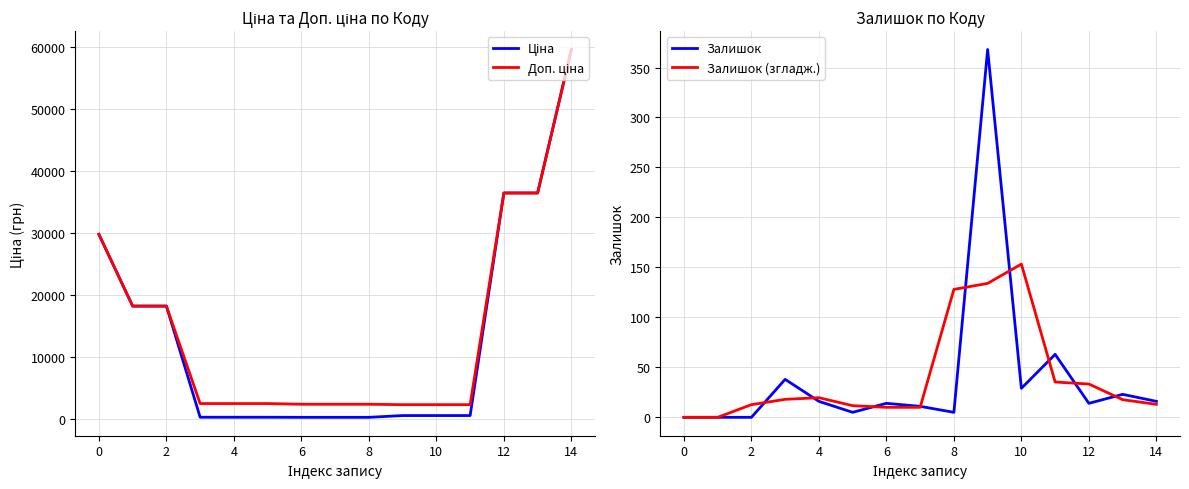

The Ціна series shows 789.9 at 11. True or false?

False